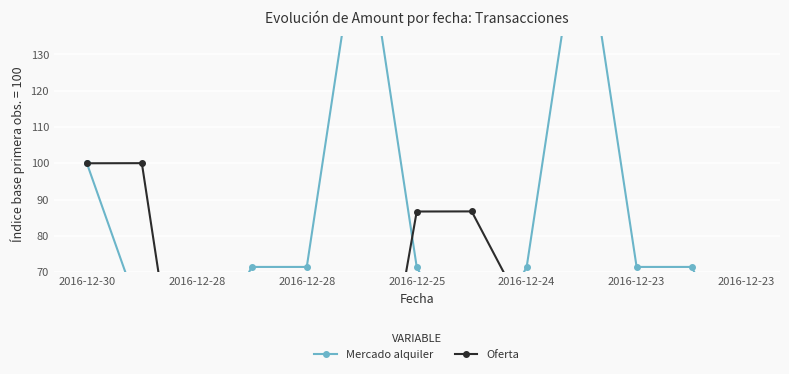

Which series changed the most between 2016-12-24 and 11?

Mercado alquiler